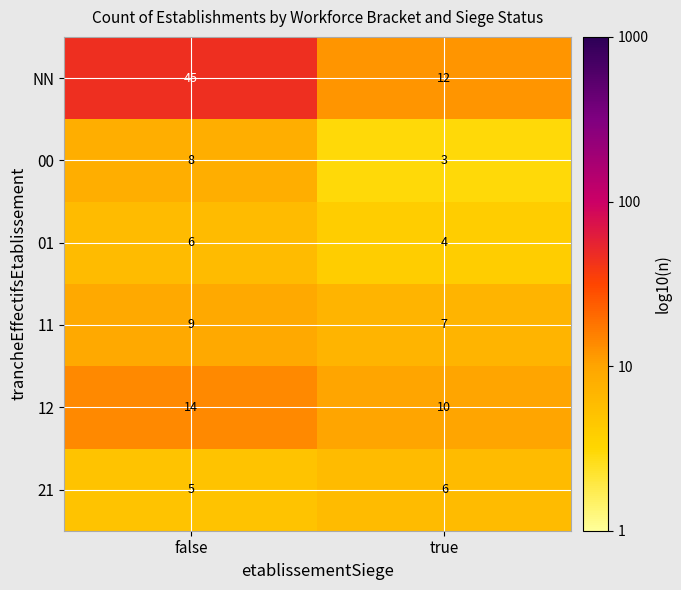

At false, list the series in order from smallest to largest.

21, 01, 00, 11, 12, NN